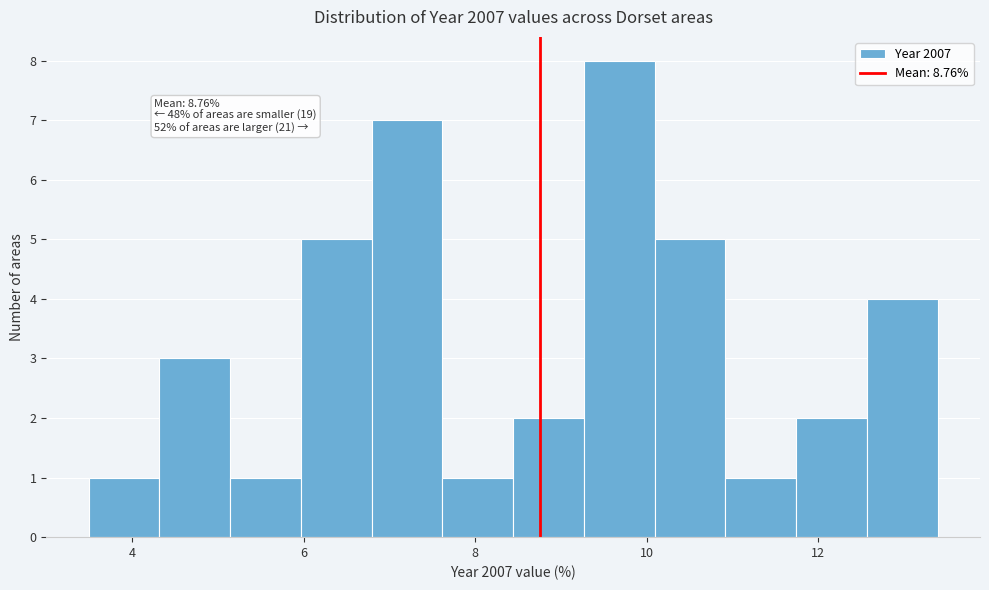

Which range on the x-axis has the tallest bar?

9.2 to 10.0